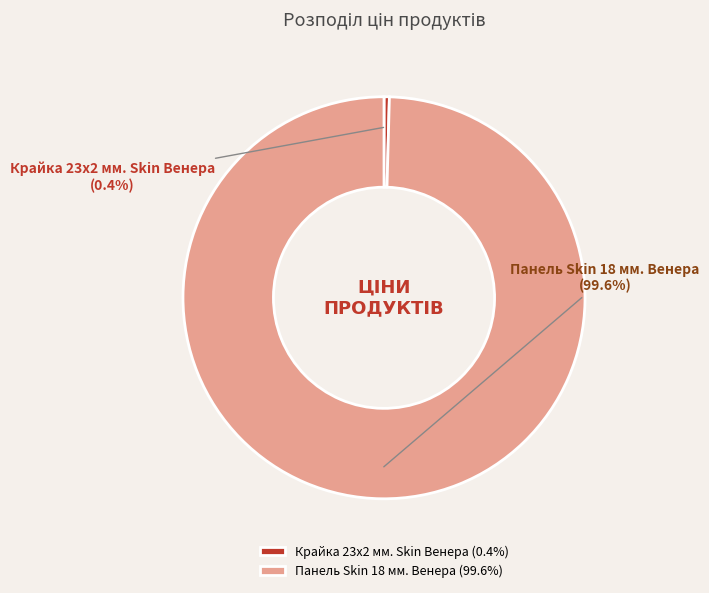

To the nearest percent, what is the average slice percentage?

50%